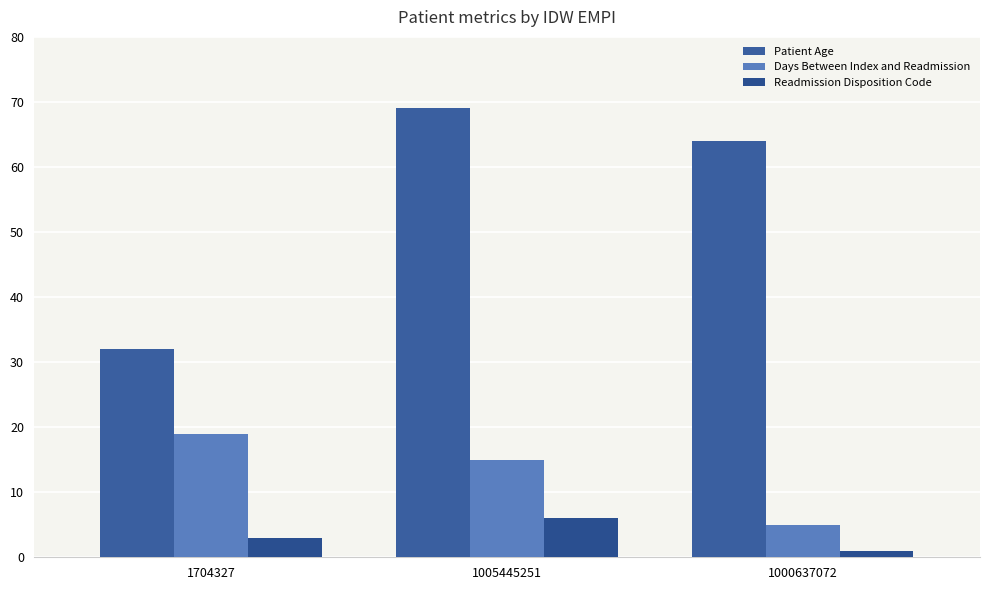

What are all the series names shown in the legend?

Patient Age, Days Between Index and Readmission, Readmission Disposition Code